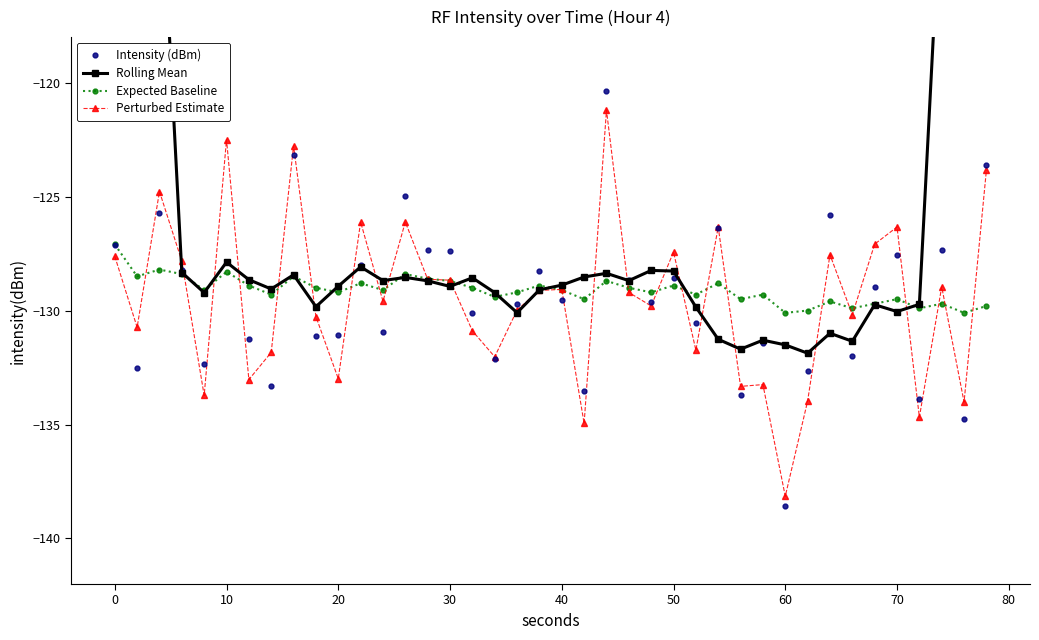

Does the chart display data point markers on the line(s)?

Yes